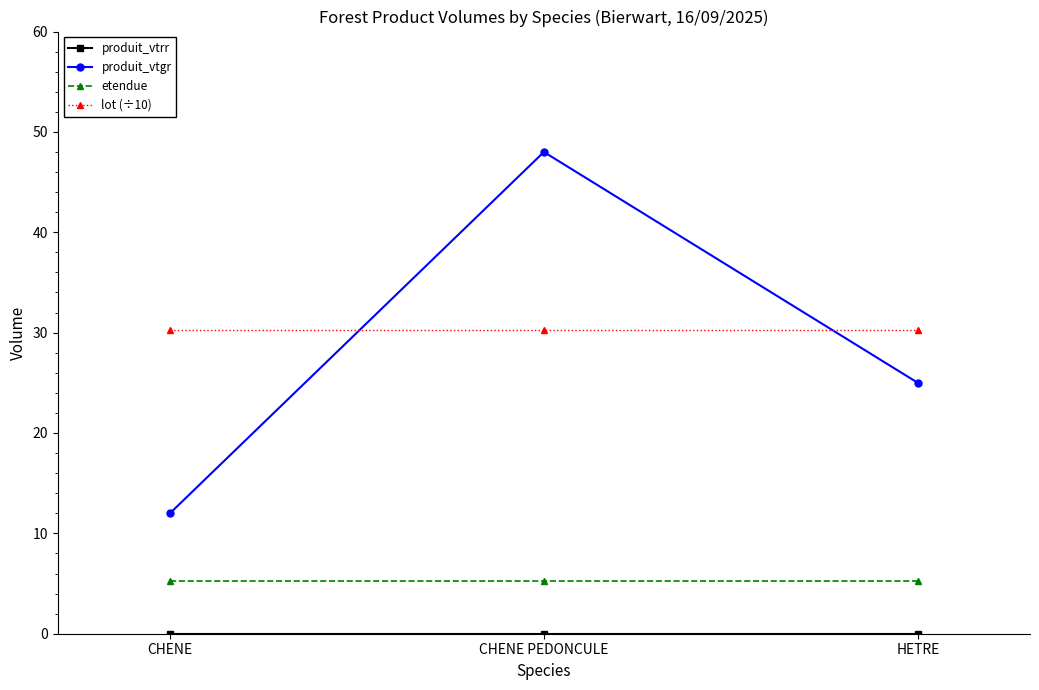

At how many categories does at least one series exceed 4?

3